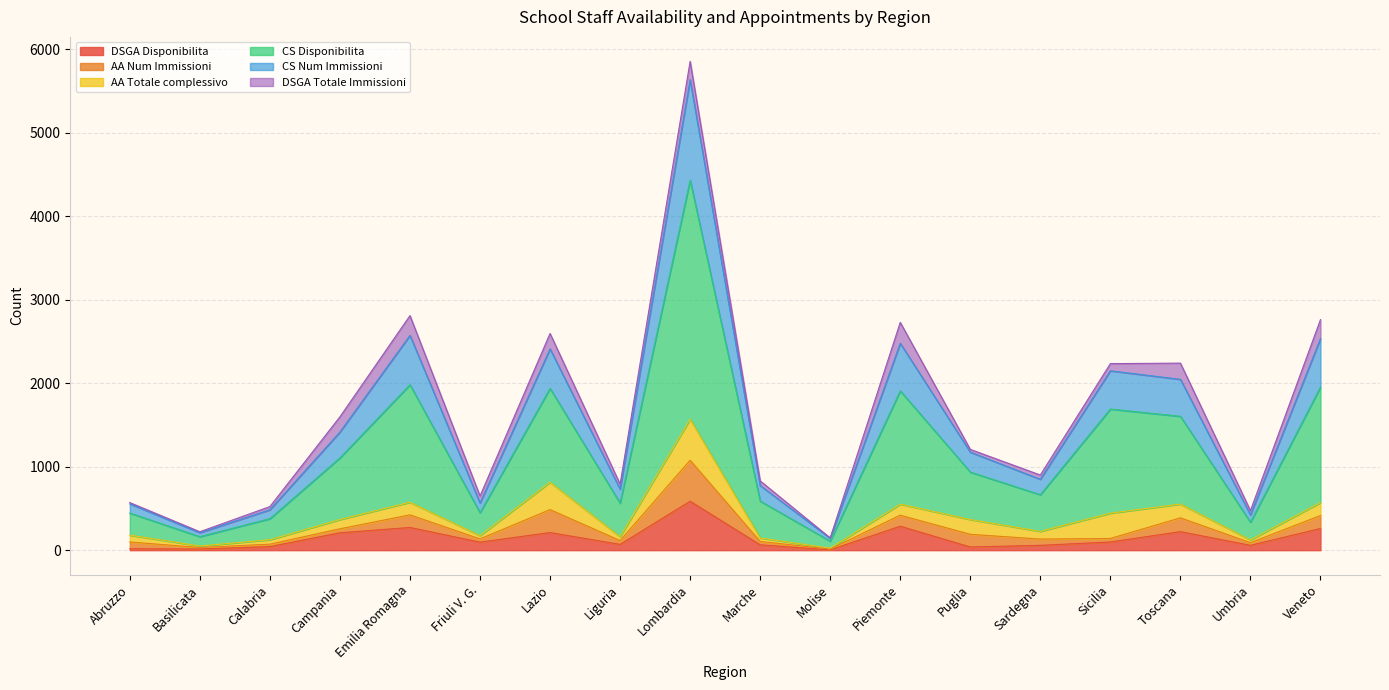

At which category does DSGA Disponibilita reach its first local peak?

Emilia Romagna